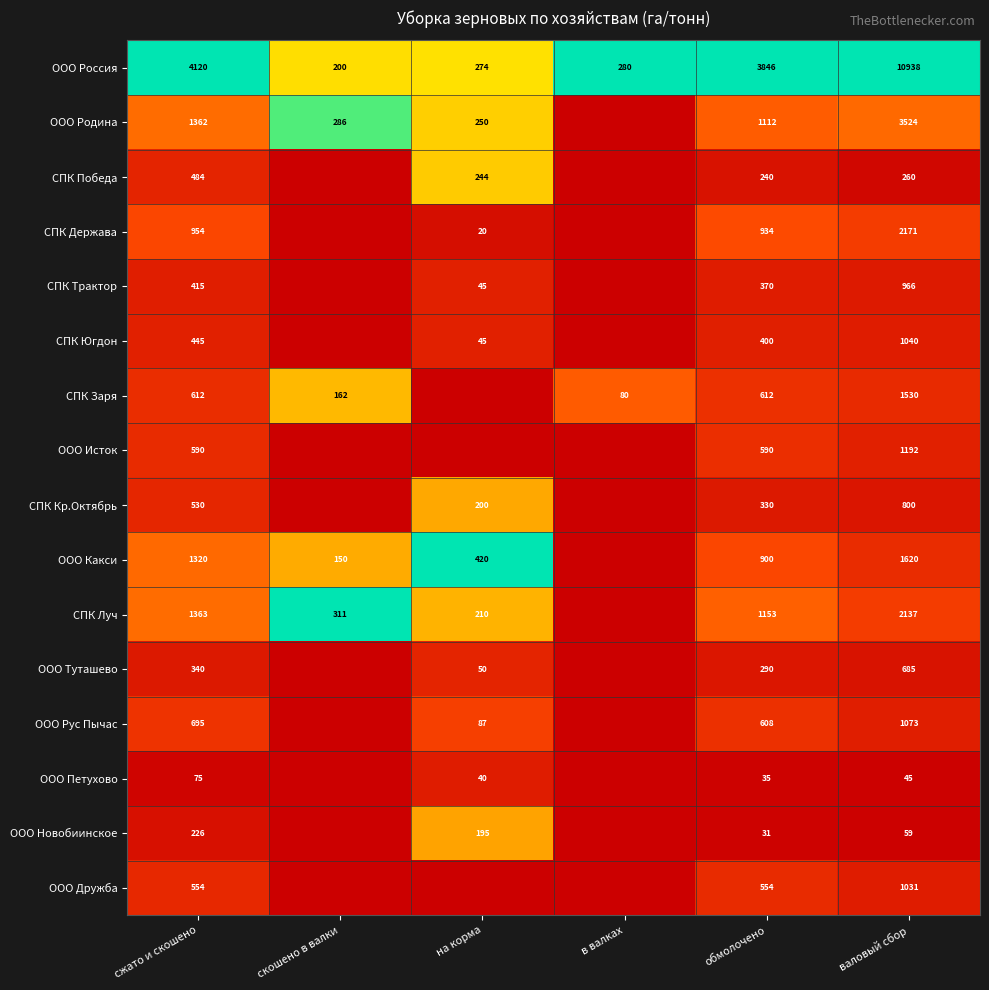

The value of СПК Луч at валовый сбор is 638. True or false?

False